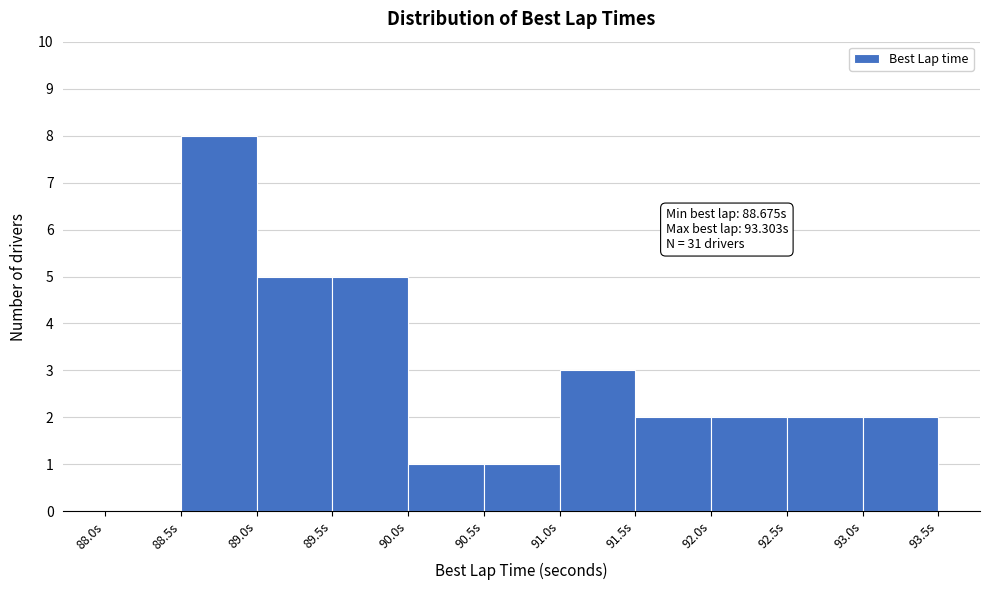

Which range on the x-axis has the tallest bar?

88.5 to 89.0